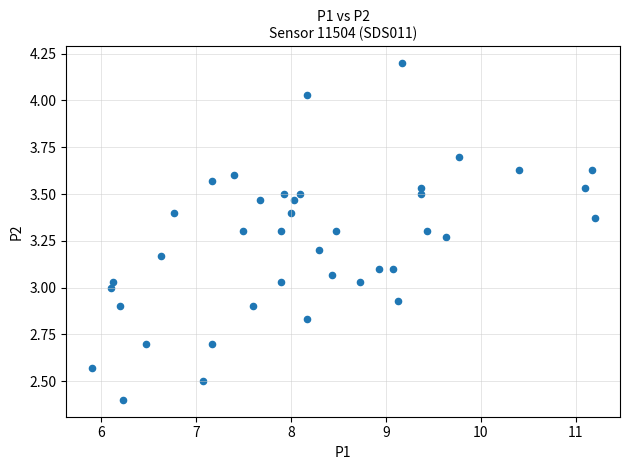

What is the range of Y values (max minus min)?

1.8